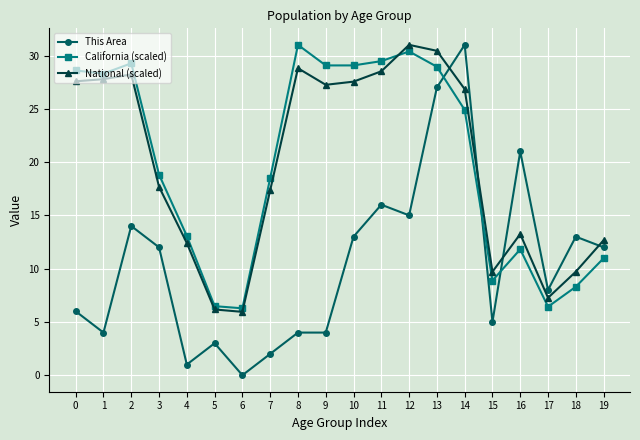

What is the average value of the This Area series?

10.6